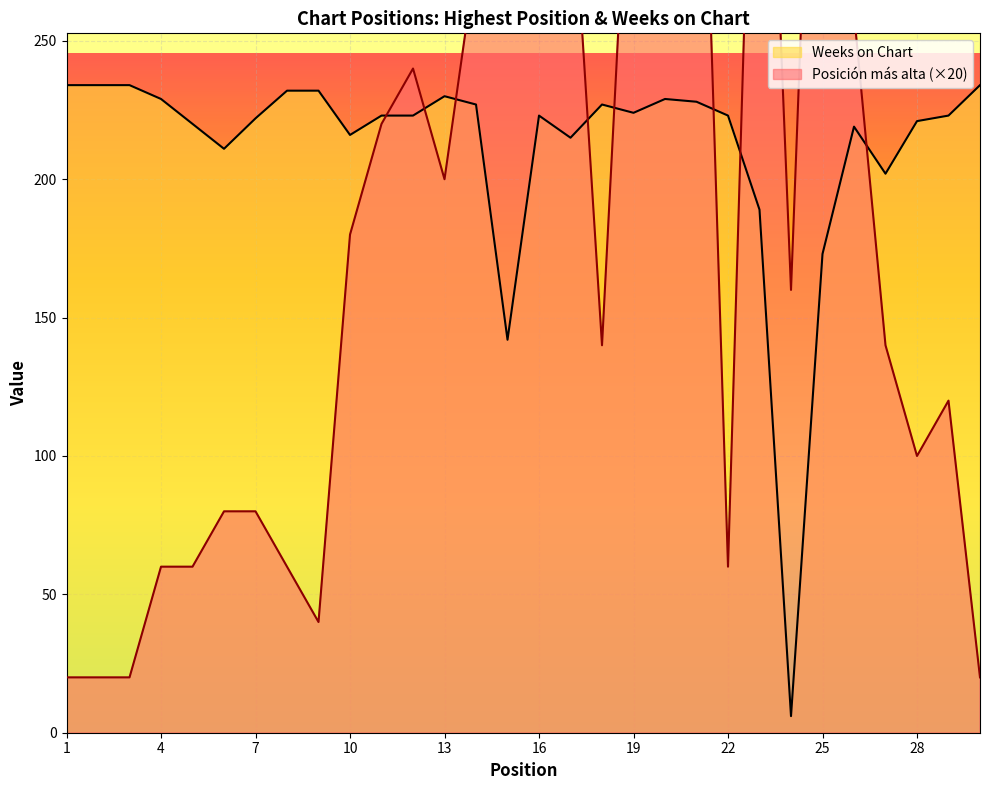

True or false: Weeks on Chart has more than 1 points higher than both neighbors.

True